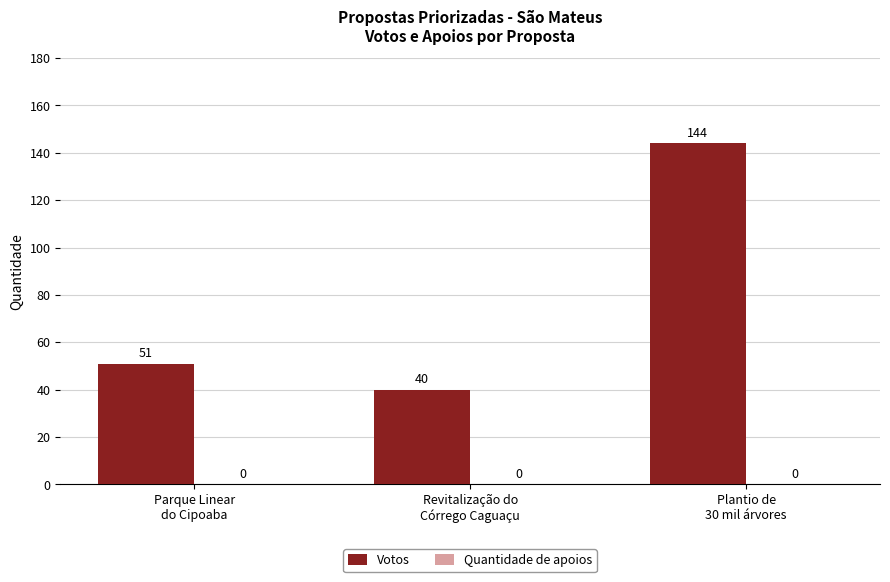

Count the values in the range 40 to 144.

3